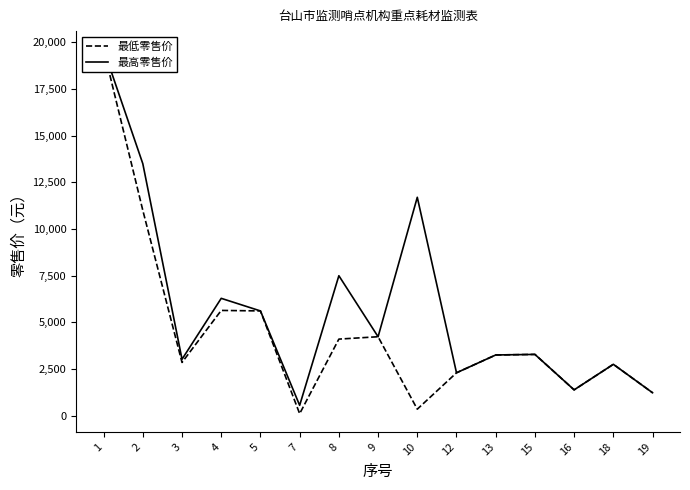

Between 16 and 7, which is larger?

16